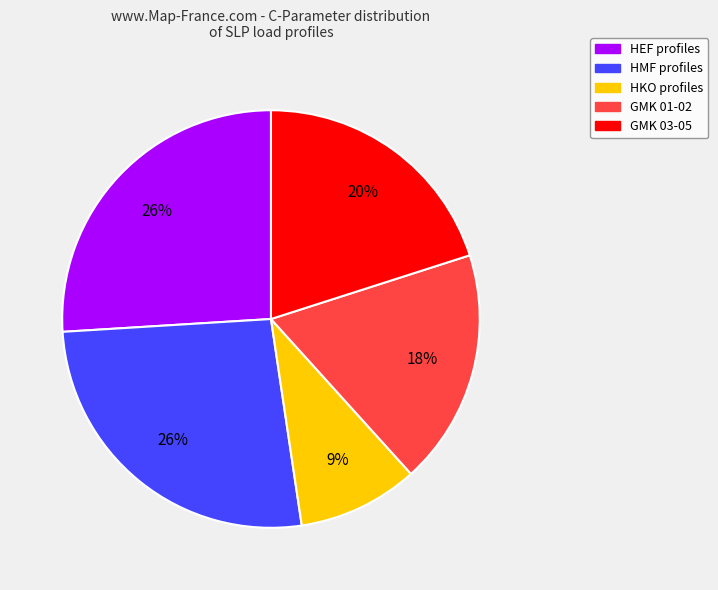

Does any single category account for the majority?

No